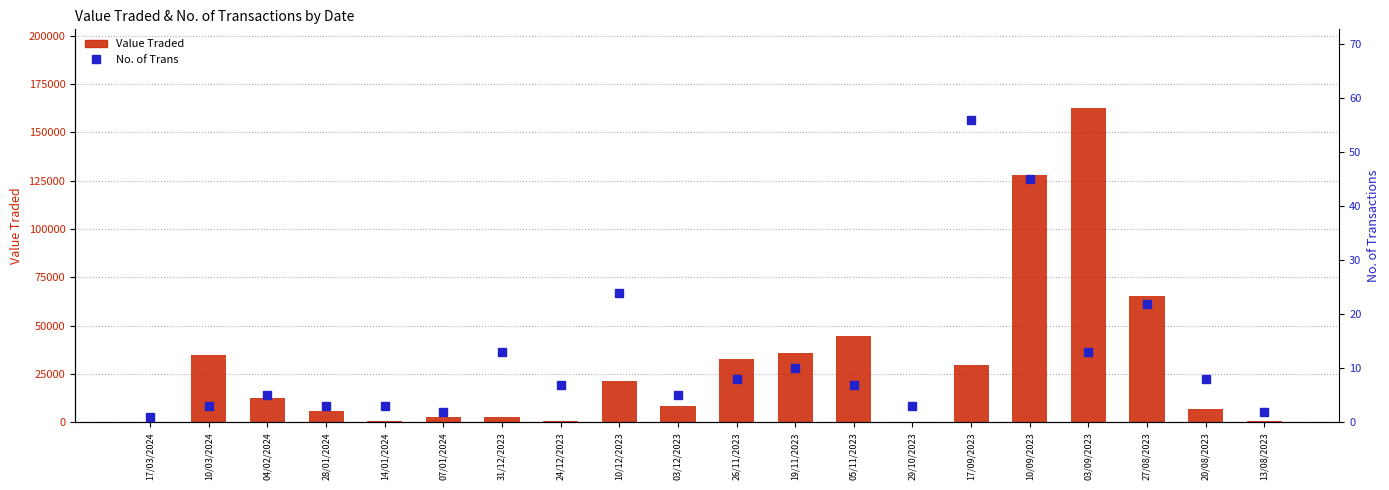

At which category is the sum across all series the highest?

03/09/2023